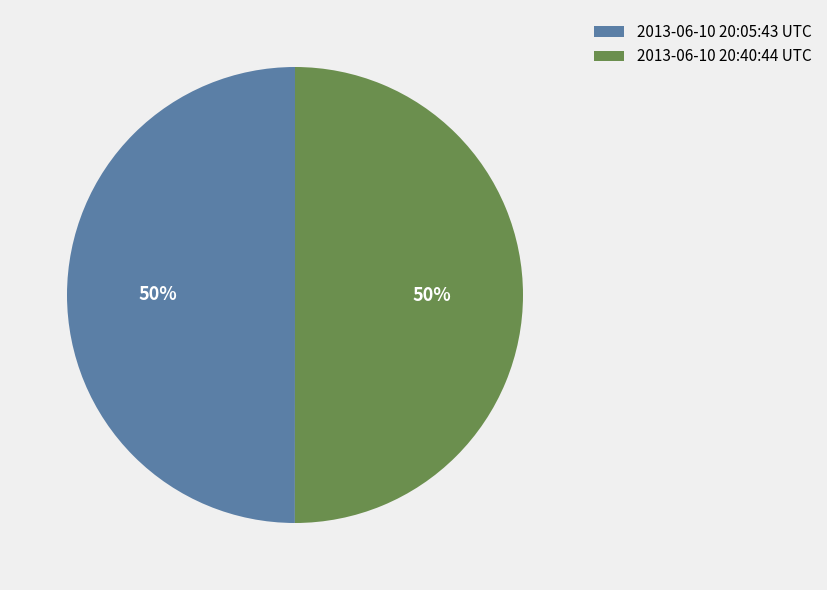

The 2013-06-10 20:05:43 UTC slice represents 64% of the pie. True or false?

False